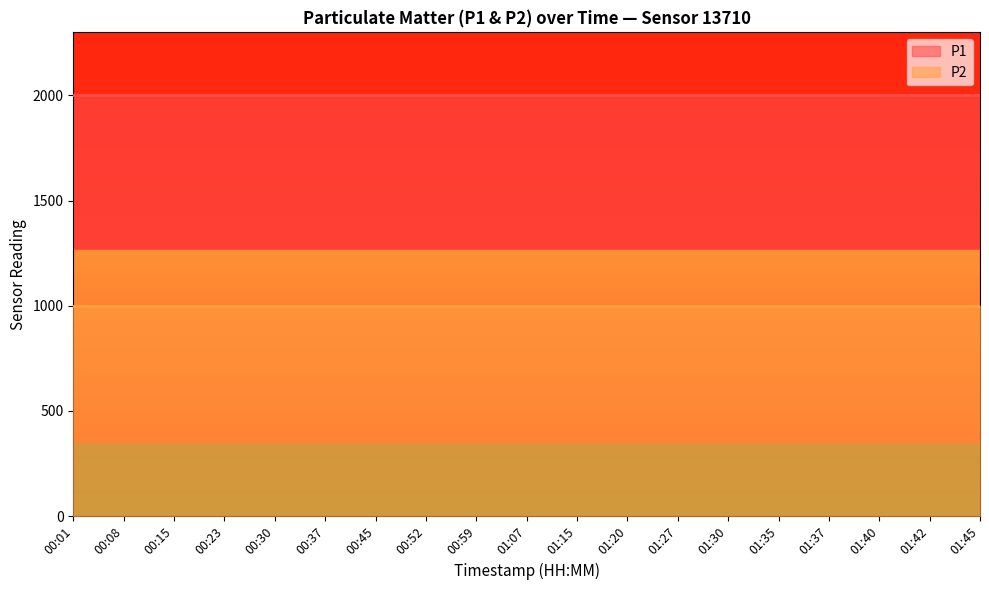

What is the label of the 8th point from the right?

01:20